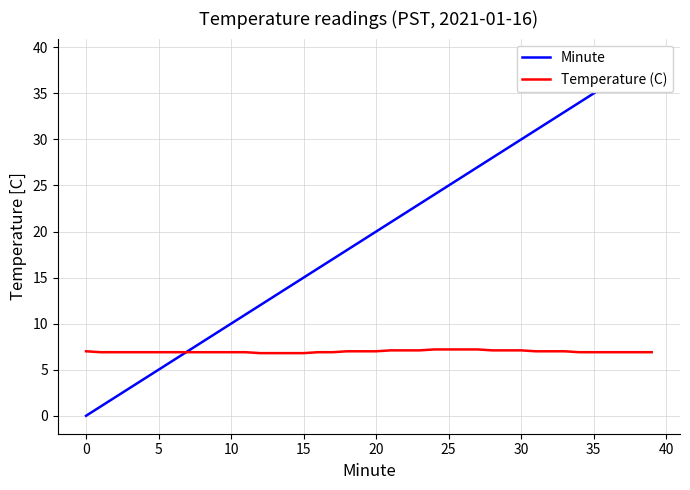

True or false: Temperature (C) has a value of 3.4 at 25.

False